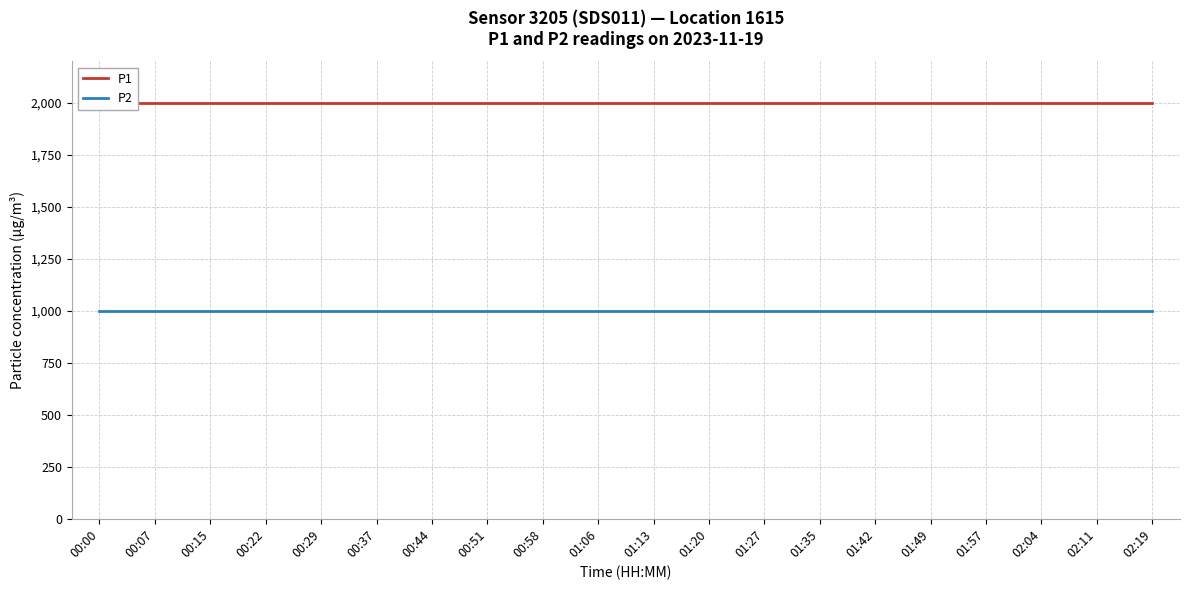

What is the label of the 14th point from the left?

01:35